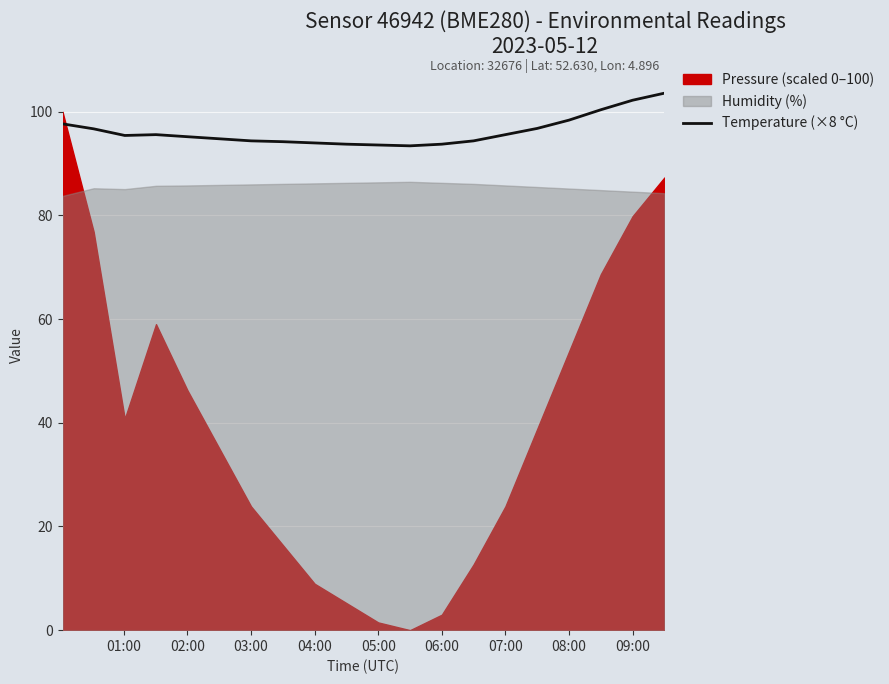

Is it true that Temperature (×8 °C) equals 130.1 at 03:00?

False